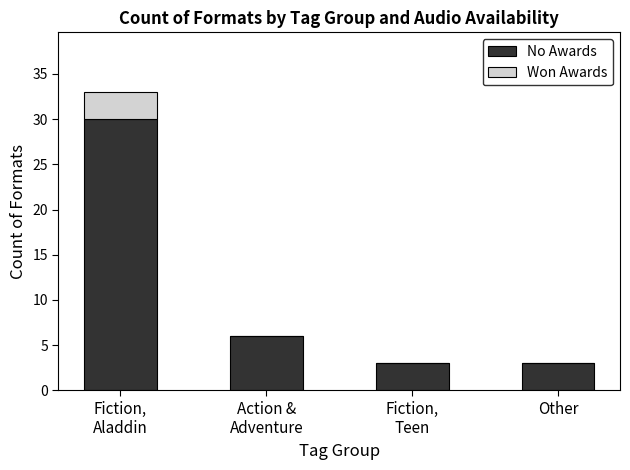

What is the sum of all No Awards values?

42